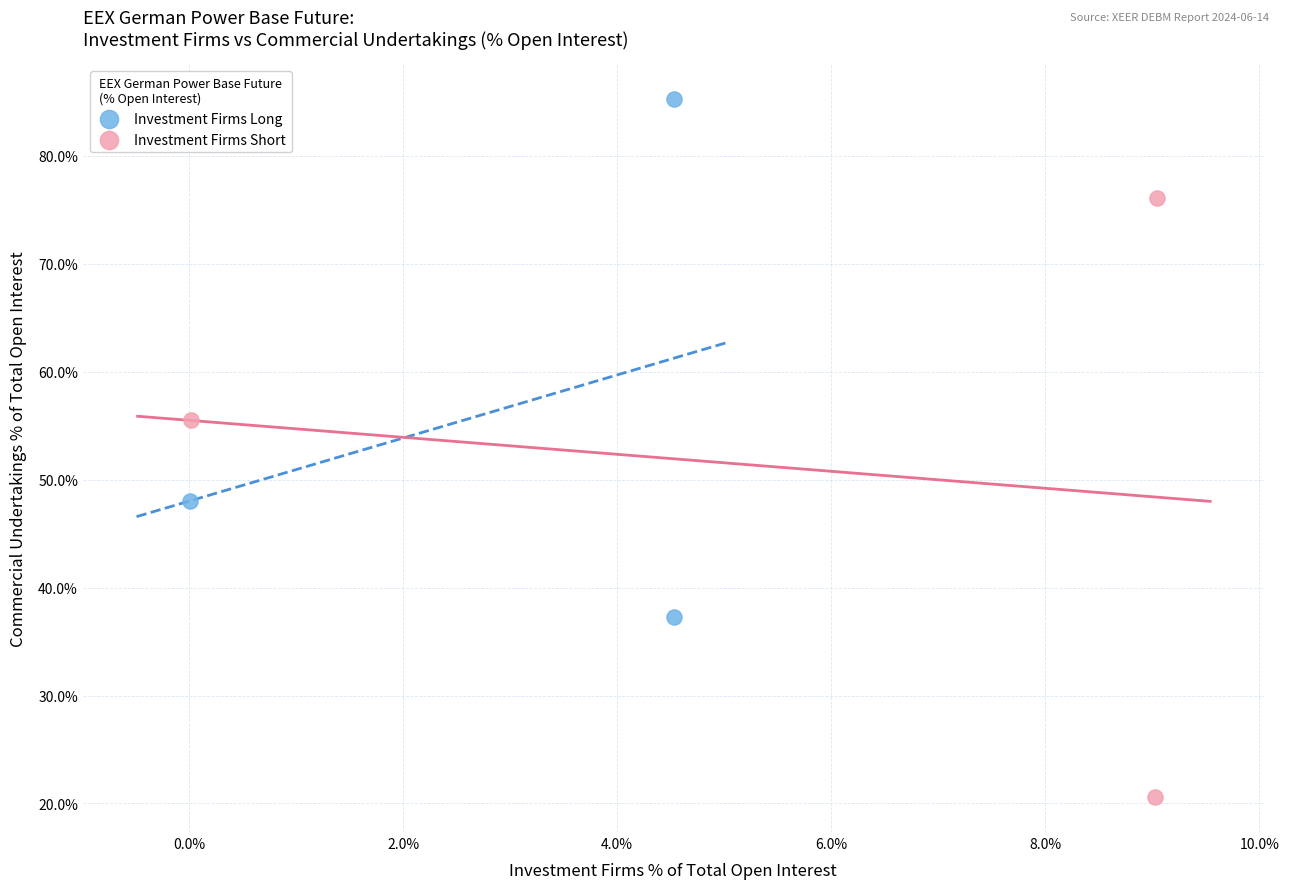

Which series reaches the minimum Y coordinate?

Investment Firms Short